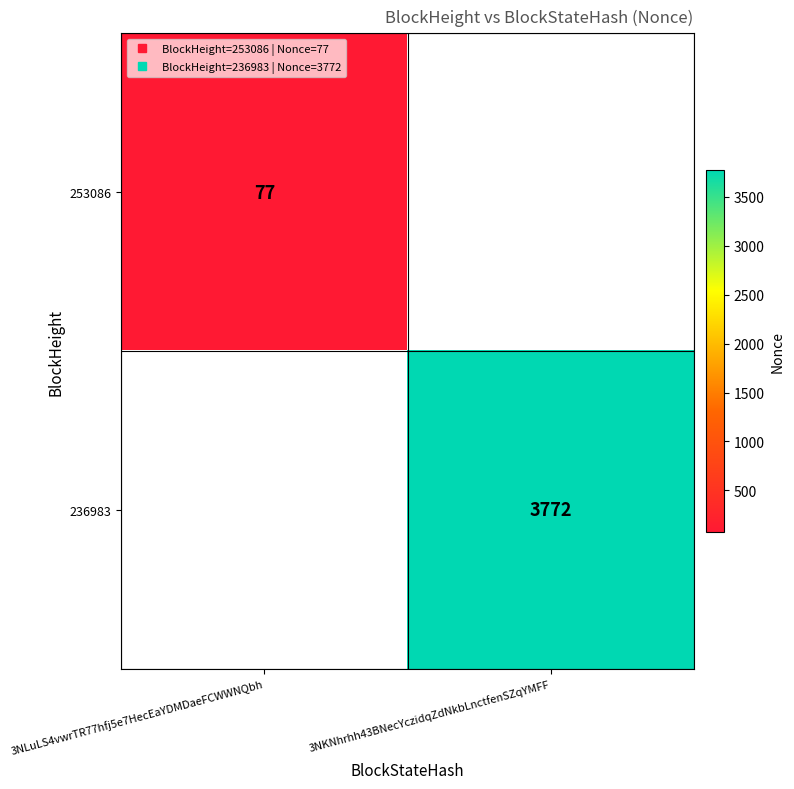

At which label does 236983 reach its peak?

3NLuLS4vwrTR77hfj5e7HecEaYDMDaeFCWWNQbh